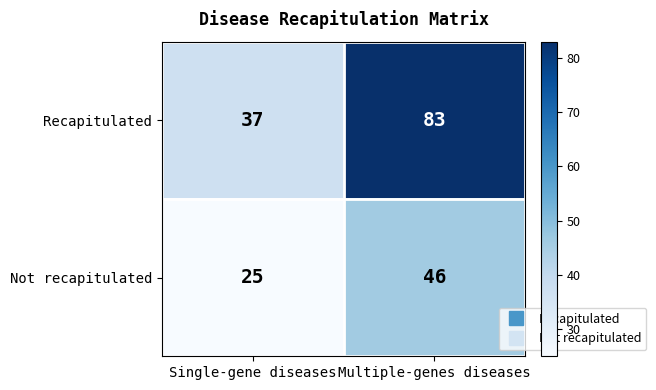

Where is Not recapitulated nearest to the value 35?

Single-gene diseases